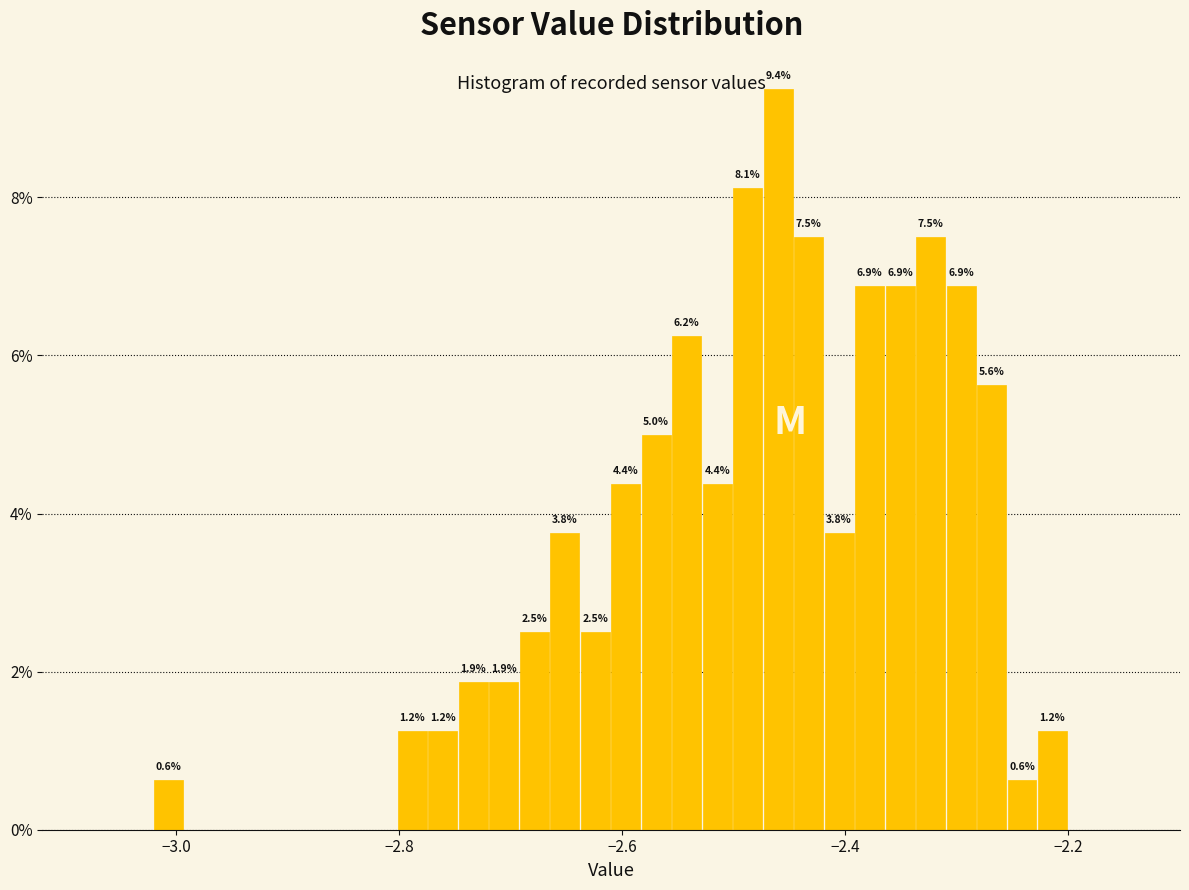

Read against the x-axis, roughly where is the centre of the tallest bar?

-2.46